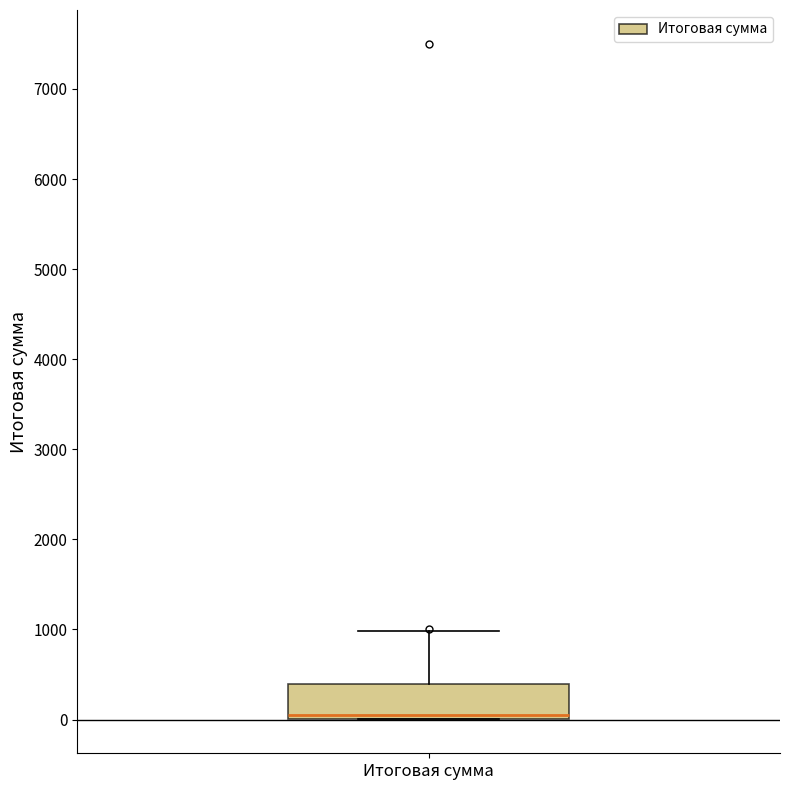

Where is the upper edge of the box for Итоговая сумма on the y-axis? The values are not printed on the chart, so give them approximately, as read against the axis.

400